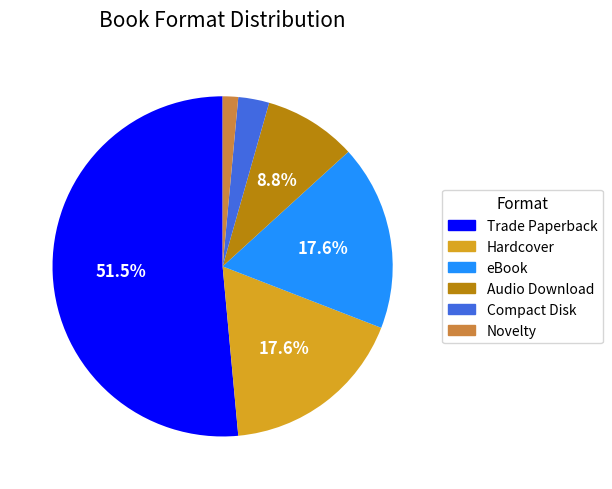

What is the majority slice?

Trade Paperback